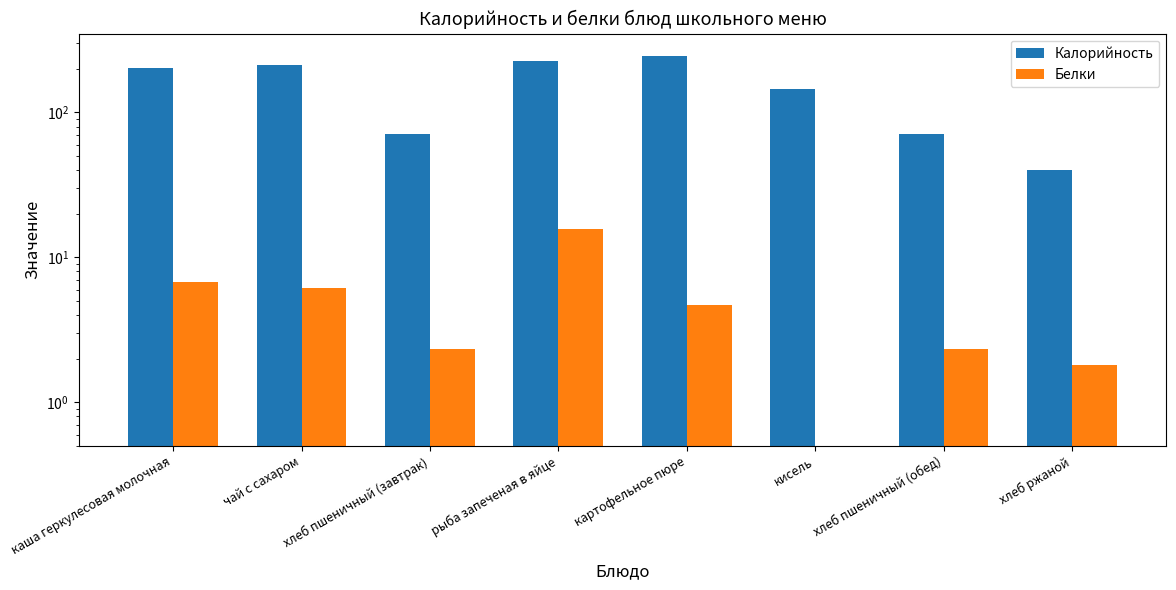

What is the difference between the maximum and minimum values in the Калорийность series?

204.9